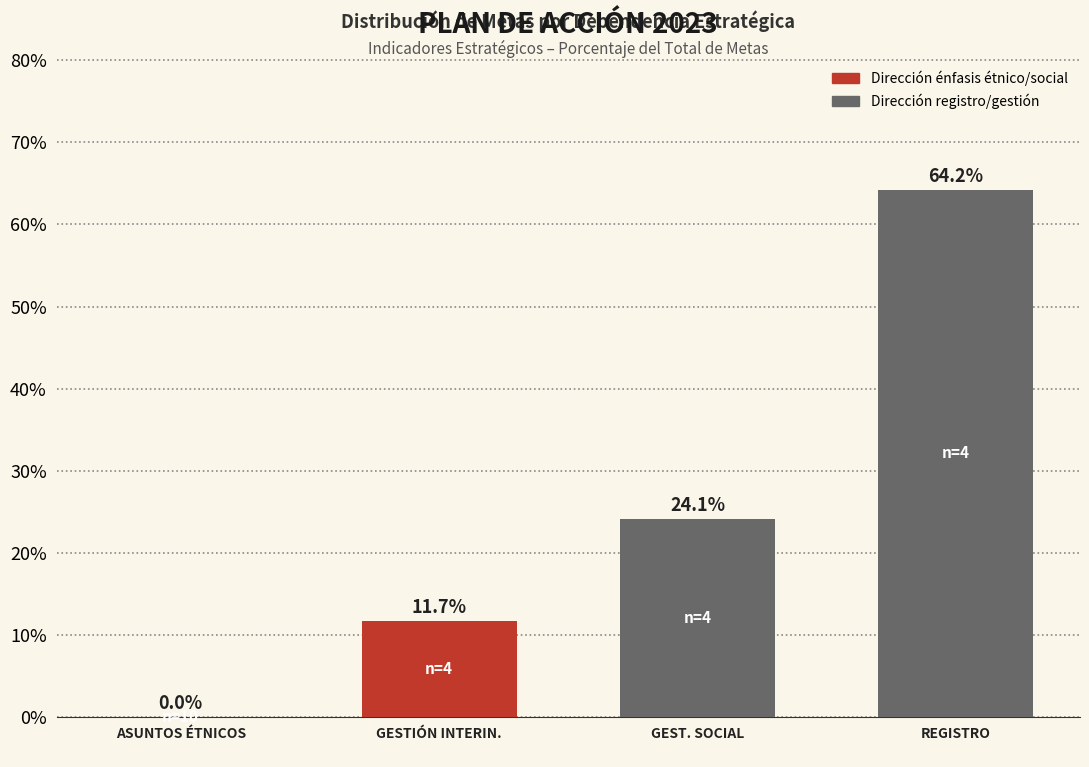

At which category does the chart reach its peak across all series?

REGISTRO